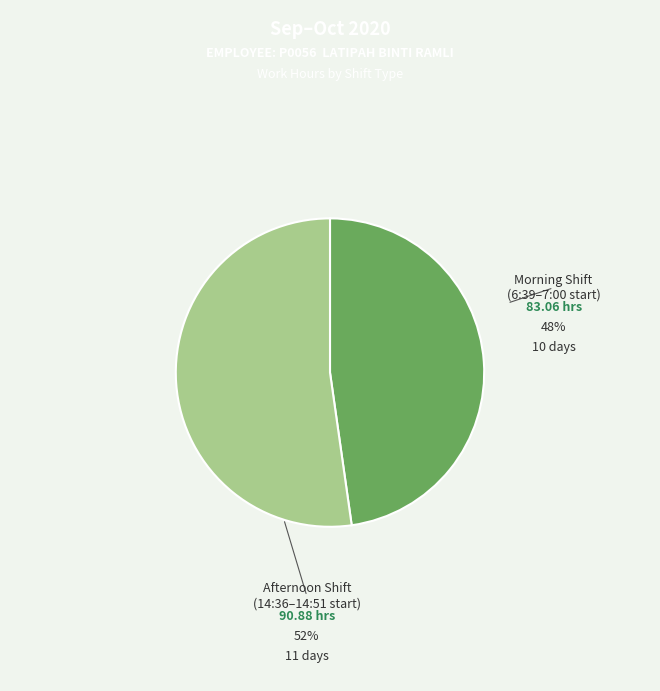

Which category has the smallest portion of the pie?

Morning Shift (6:39–7:00 start)